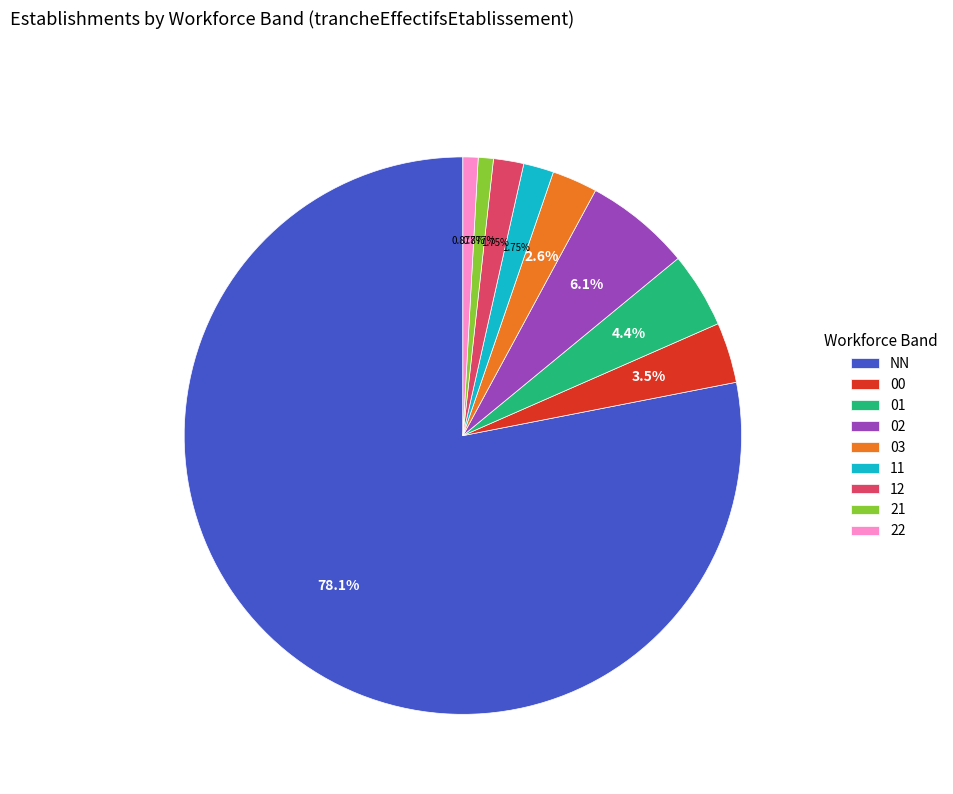

What percentage is the 12 slice, to the nearest percent?

2%